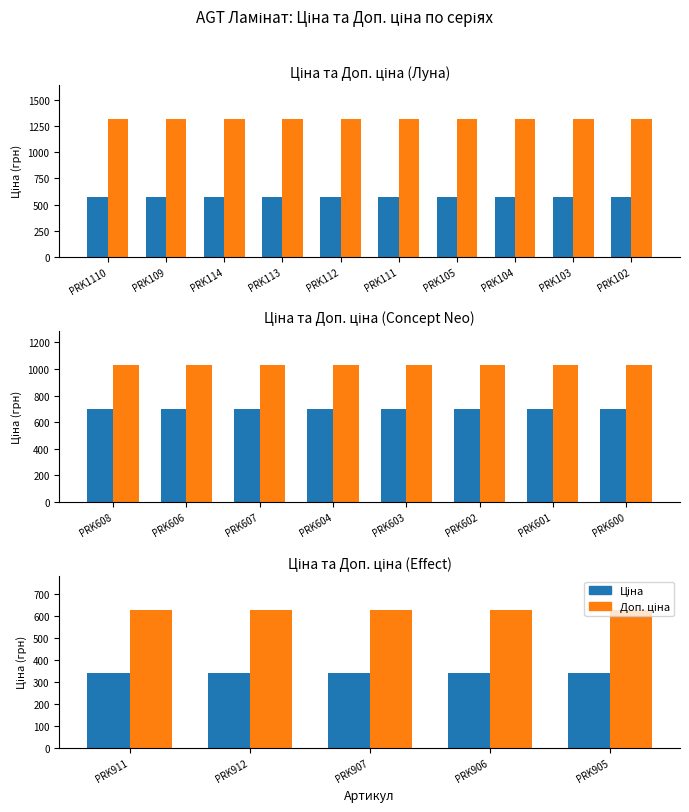

How many groups of bars are there?

5